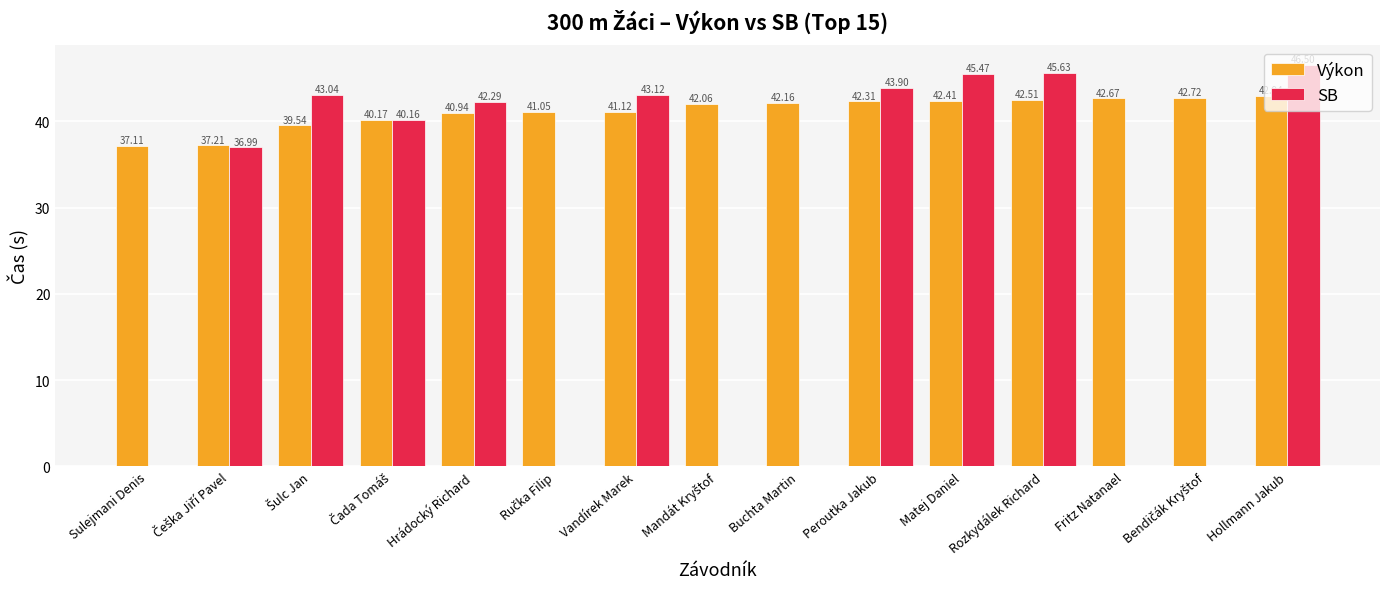

What is the difference between the maximum and second lowest values in the Výkon series?

5.7